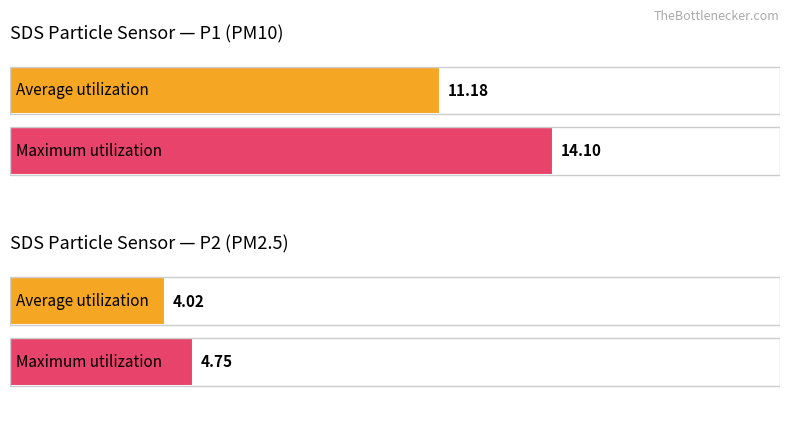

True or false: Average utilization has a value of 2.2 at SDS_P2.

False